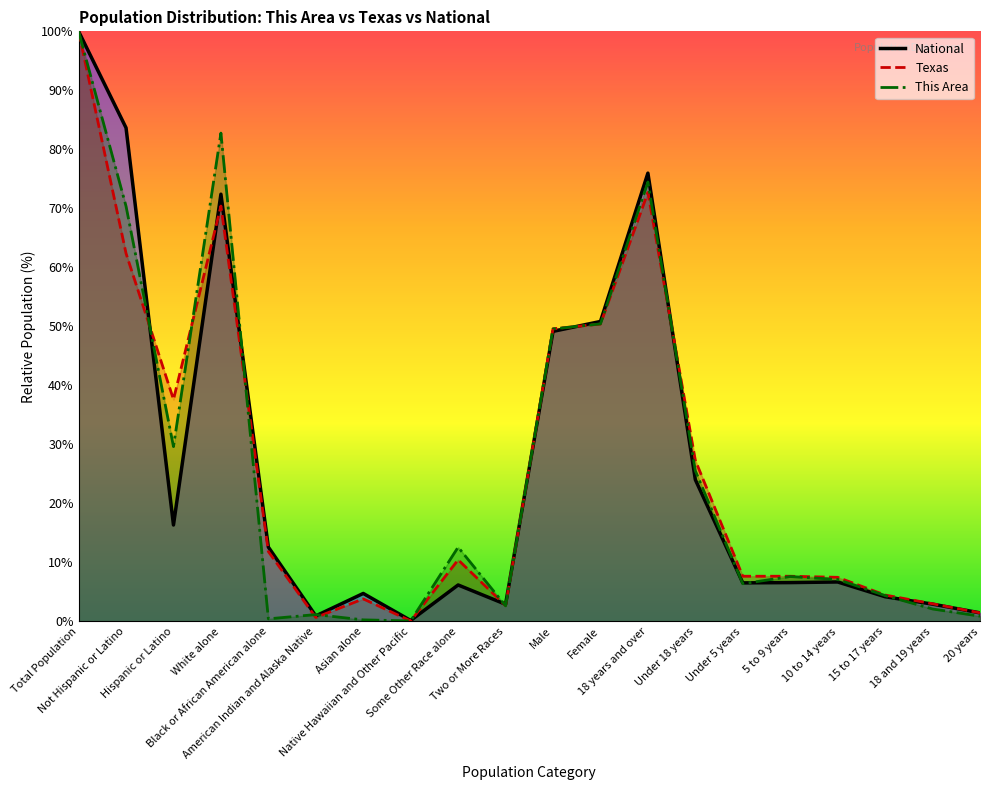

At which label is This Area closest to 50?

Female